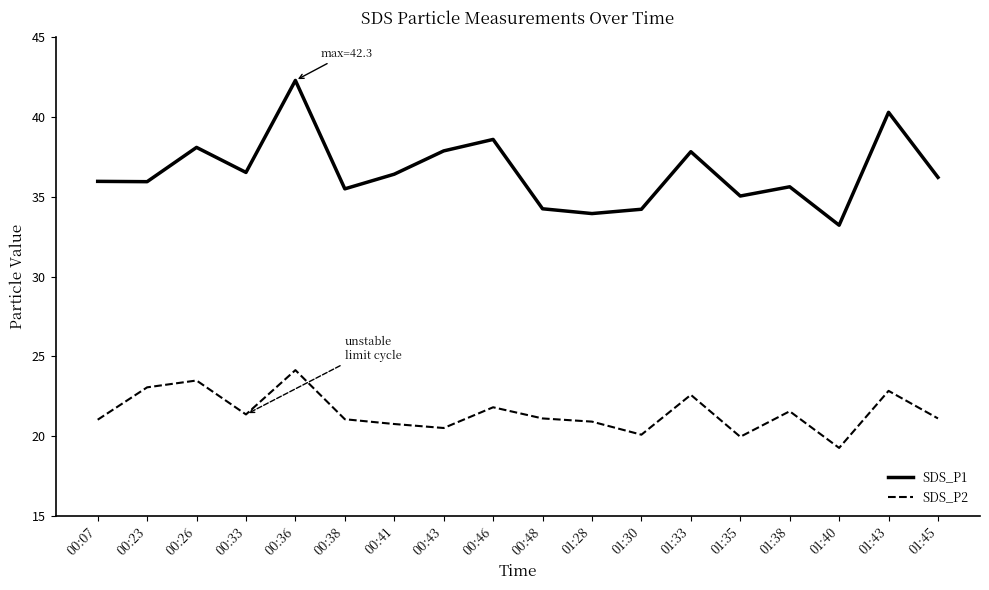

Which series has the largest total across all categories?

SDS_P1